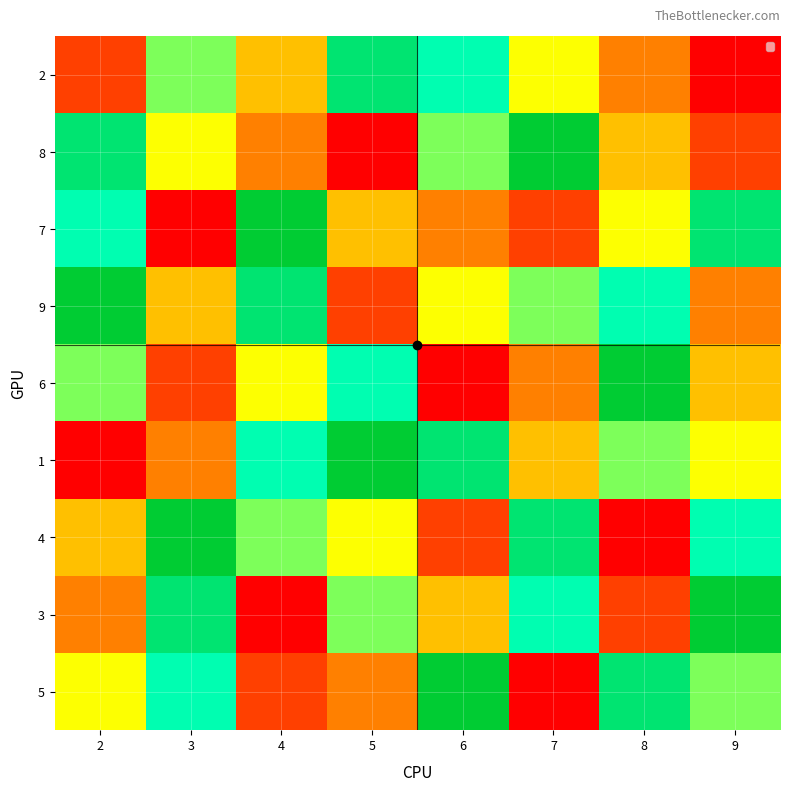

Count the number of data series in this chart.

9